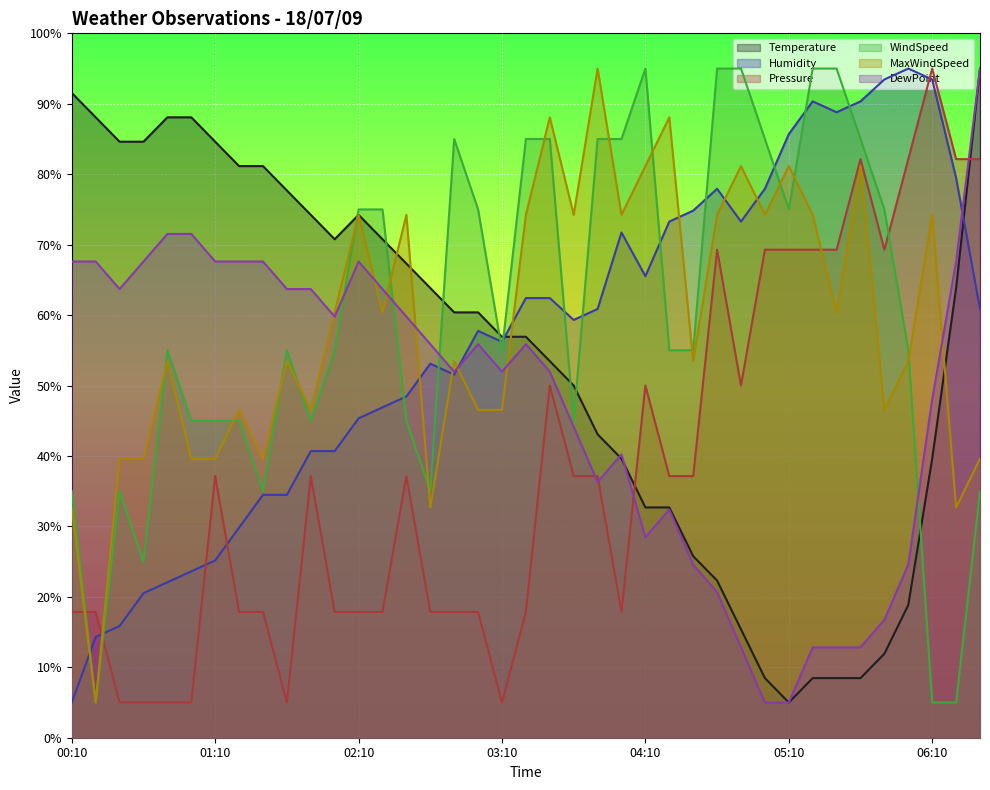

Which series ends up on top after the final intersection of Temperature and WindSpeed?

Temperature